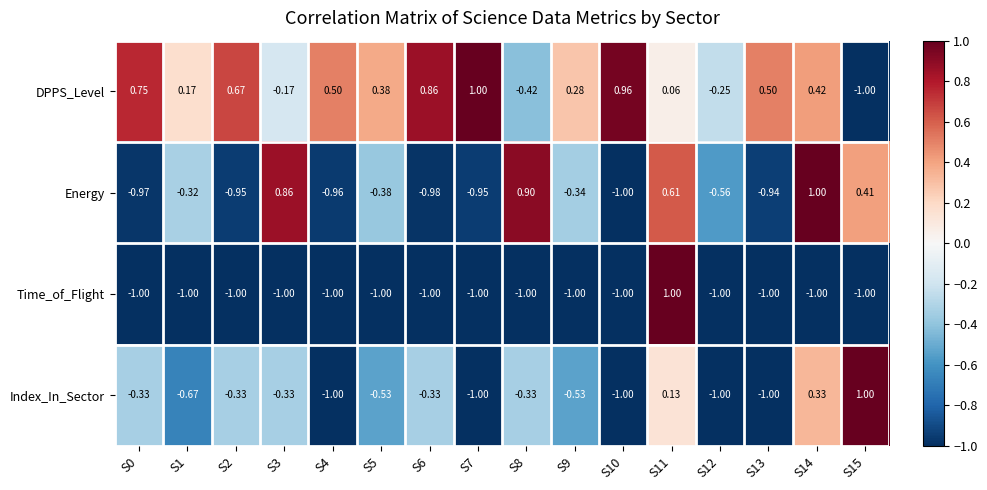

What is the minimum value shown in the chart?

-1.0